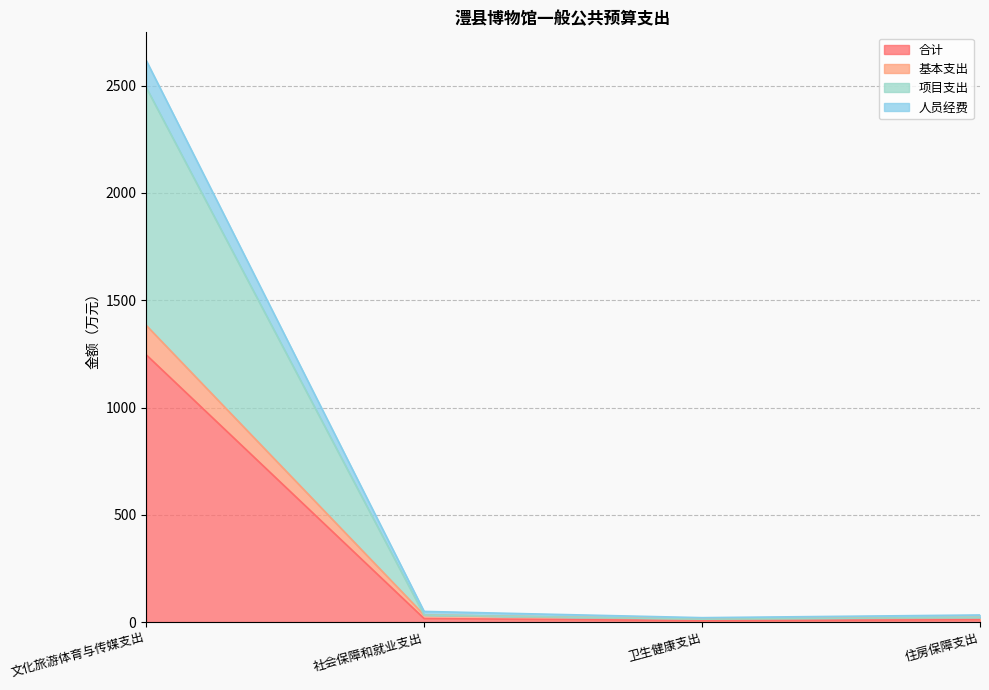

What is the smallest value displayed?

6.9